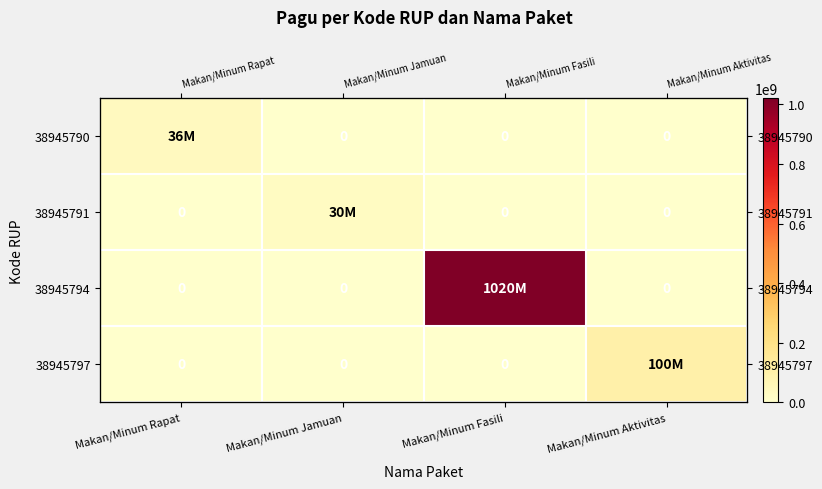

Which category has the lowest value in the 38945790 series?

Makan/Minum Jamuan